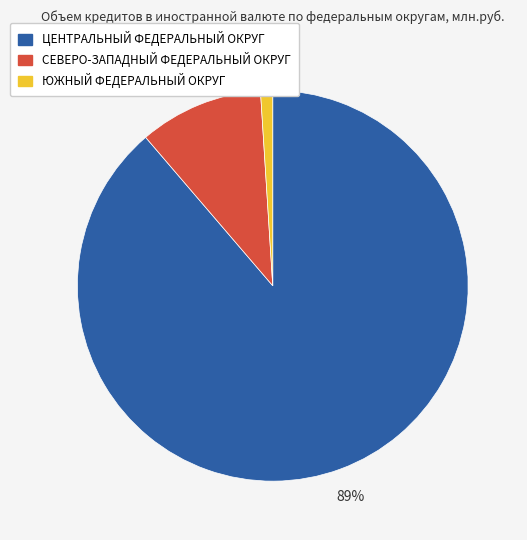

Is the sum of СЕВЕРО-ЗАПАДНЫЙ ФЕДЕРАЛЬНЫЙ ОКРУГ and ЮЖНЫЙ ФЕДЕРАЛЬНЫЙ ОКРУГ greater than half?

No